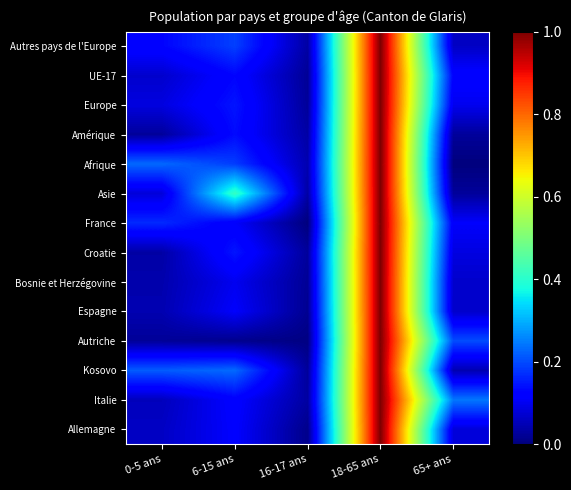

What is the total value across all series at 65+ ans?

1.2